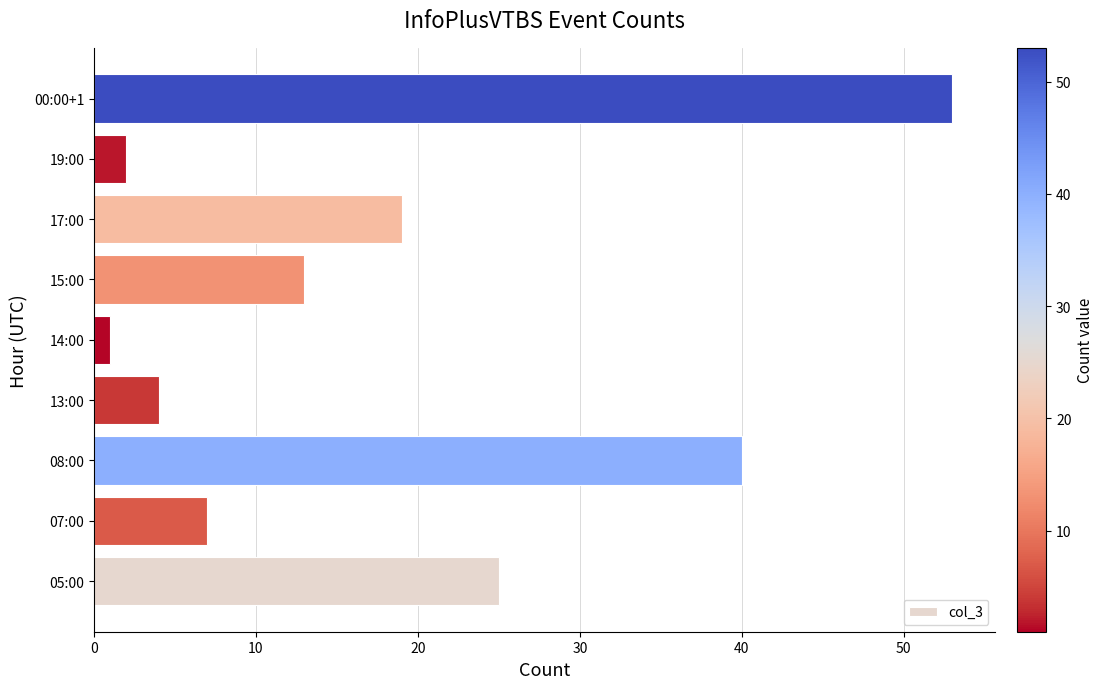

The value at 15:00 is 13. True or false?

True